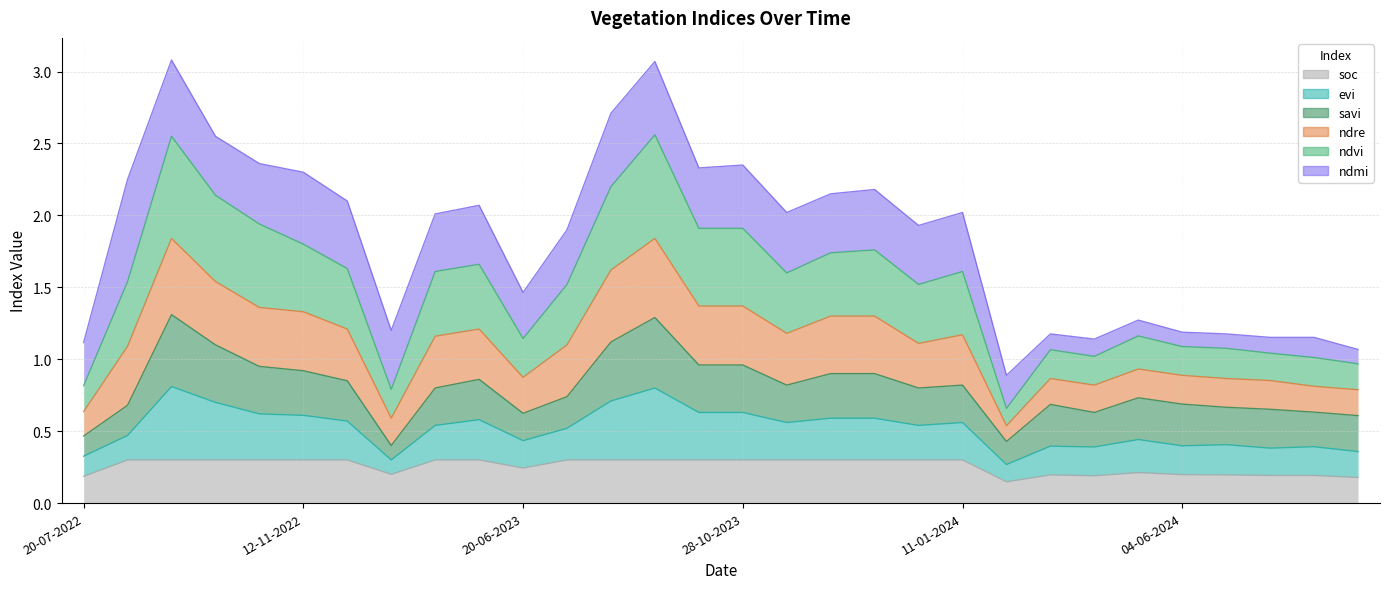

What is the label of the 6th point from the right?

30-05-2024